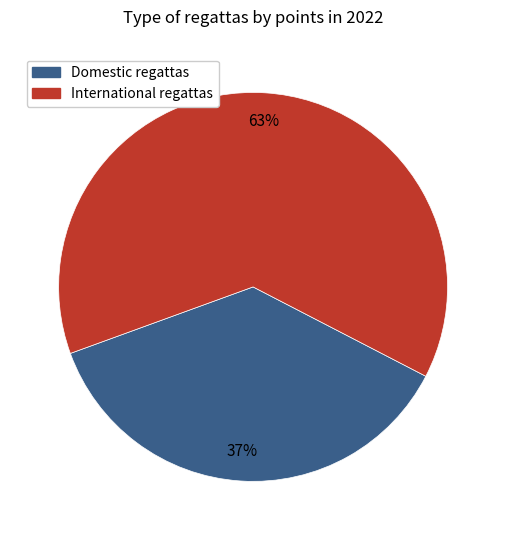

To the nearest percent, what is the average slice percentage?

50%